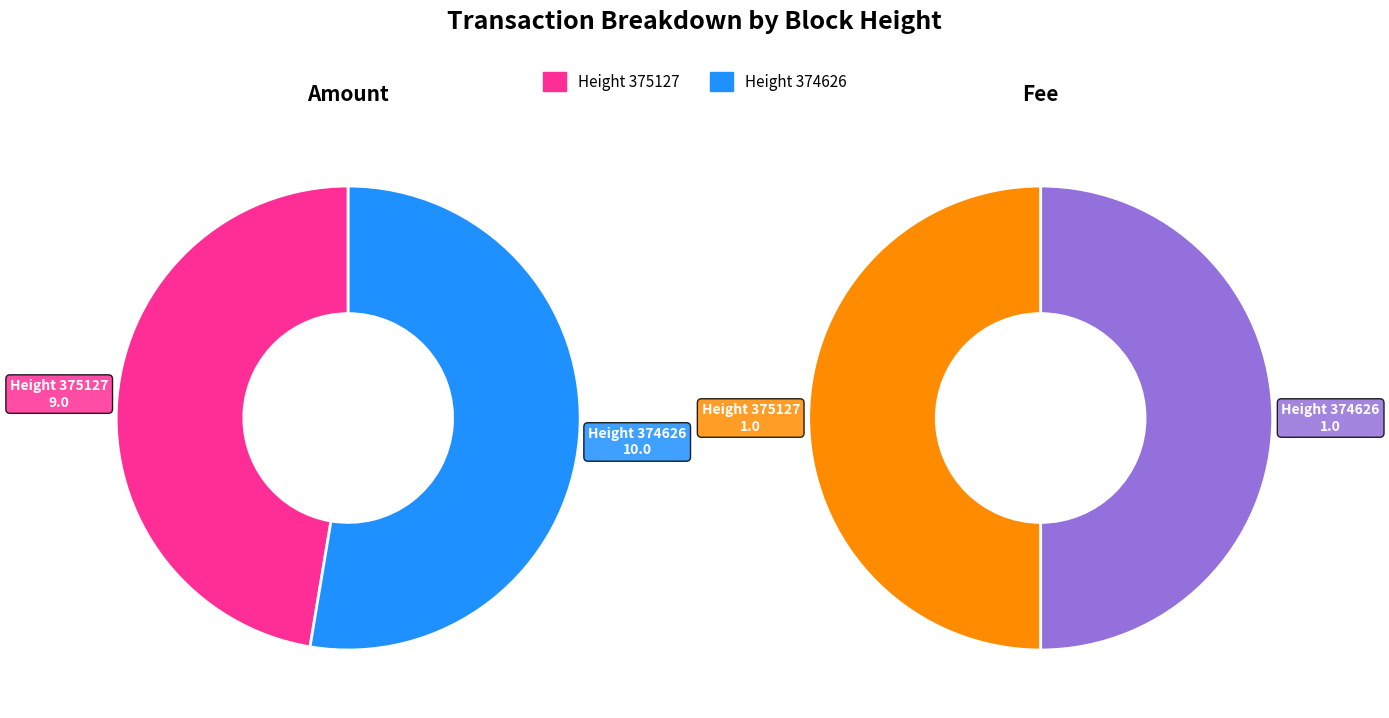

To the nearest percent, what percentage of the pie is 375127?

47%